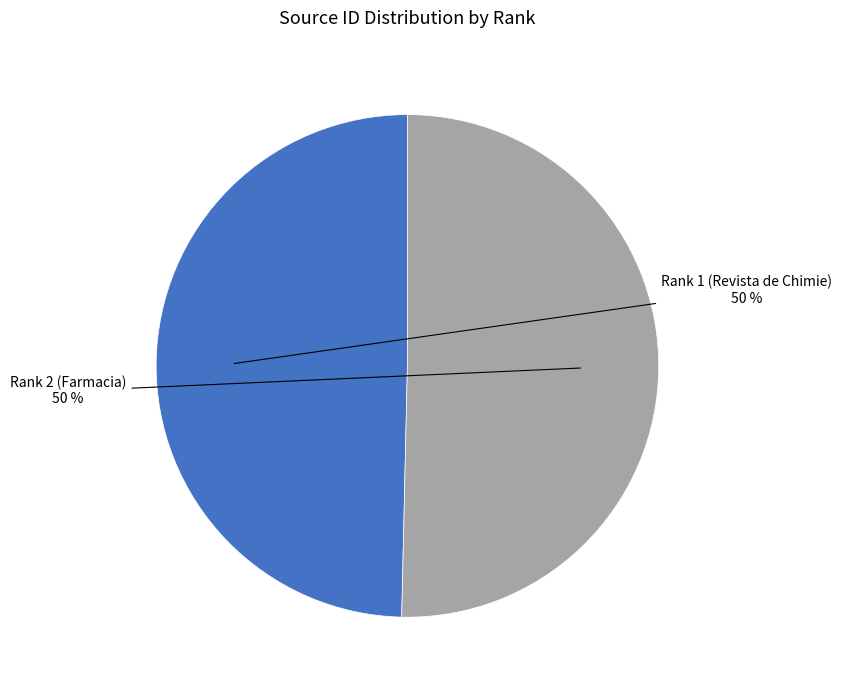

Is it true that Rank 2 (Farmacia) is 36% of the pie?

False